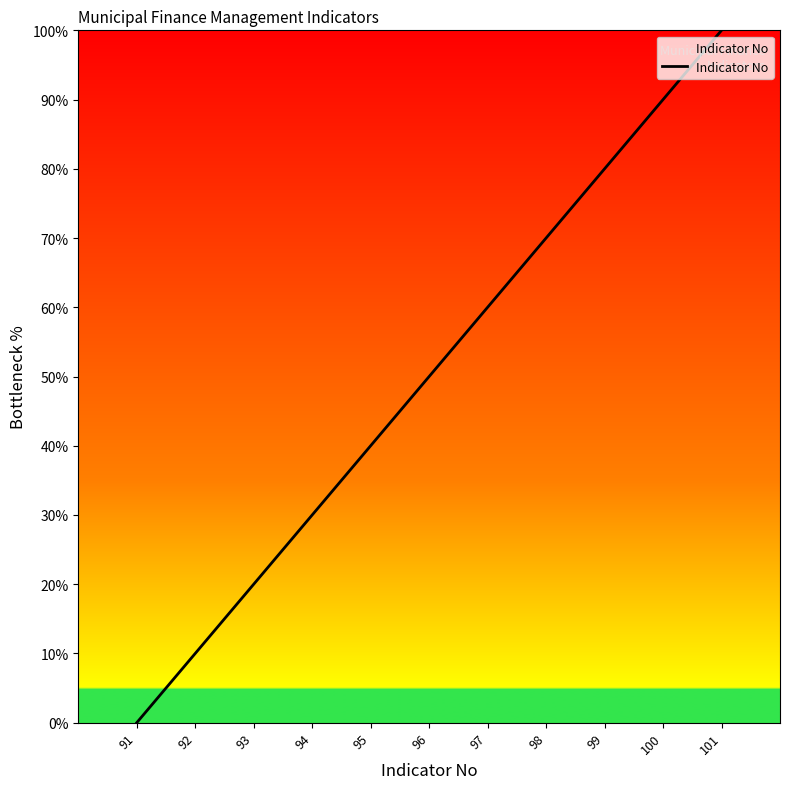

List the labels in order of value, largest first.

101, 100, 99, 98, 97, 96, 95, 94, 93, 92, 91